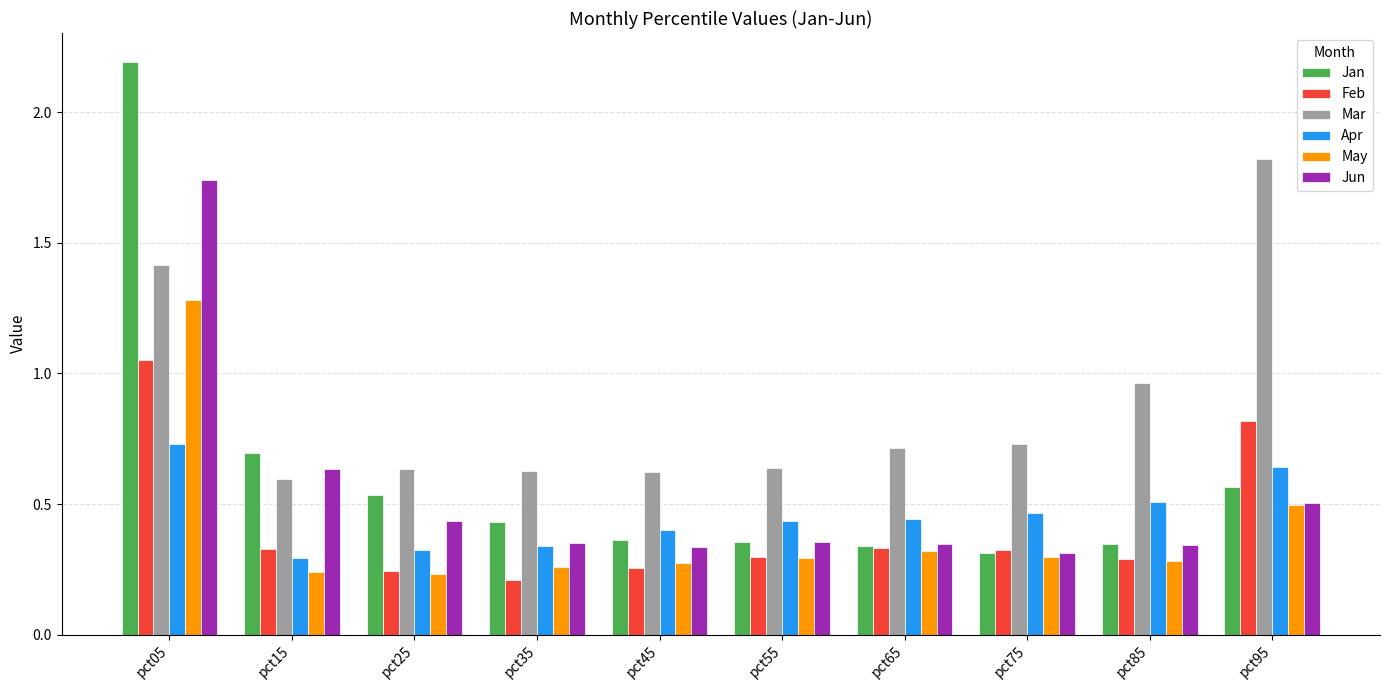

At pct05, list the series in order from largest to smallest.

Jan, Jun, Mar, May, Feb, Apr